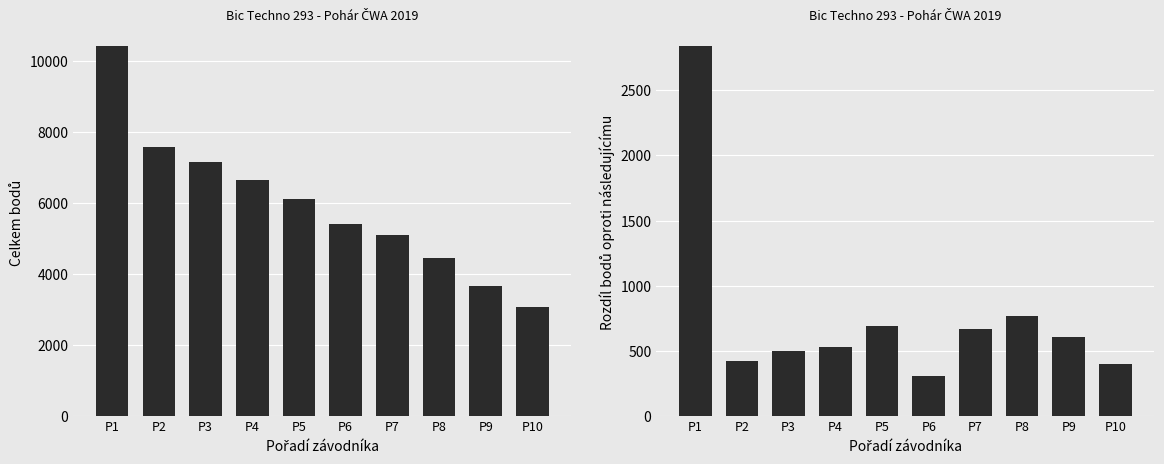

What is the sum of all Celkem values?

59567